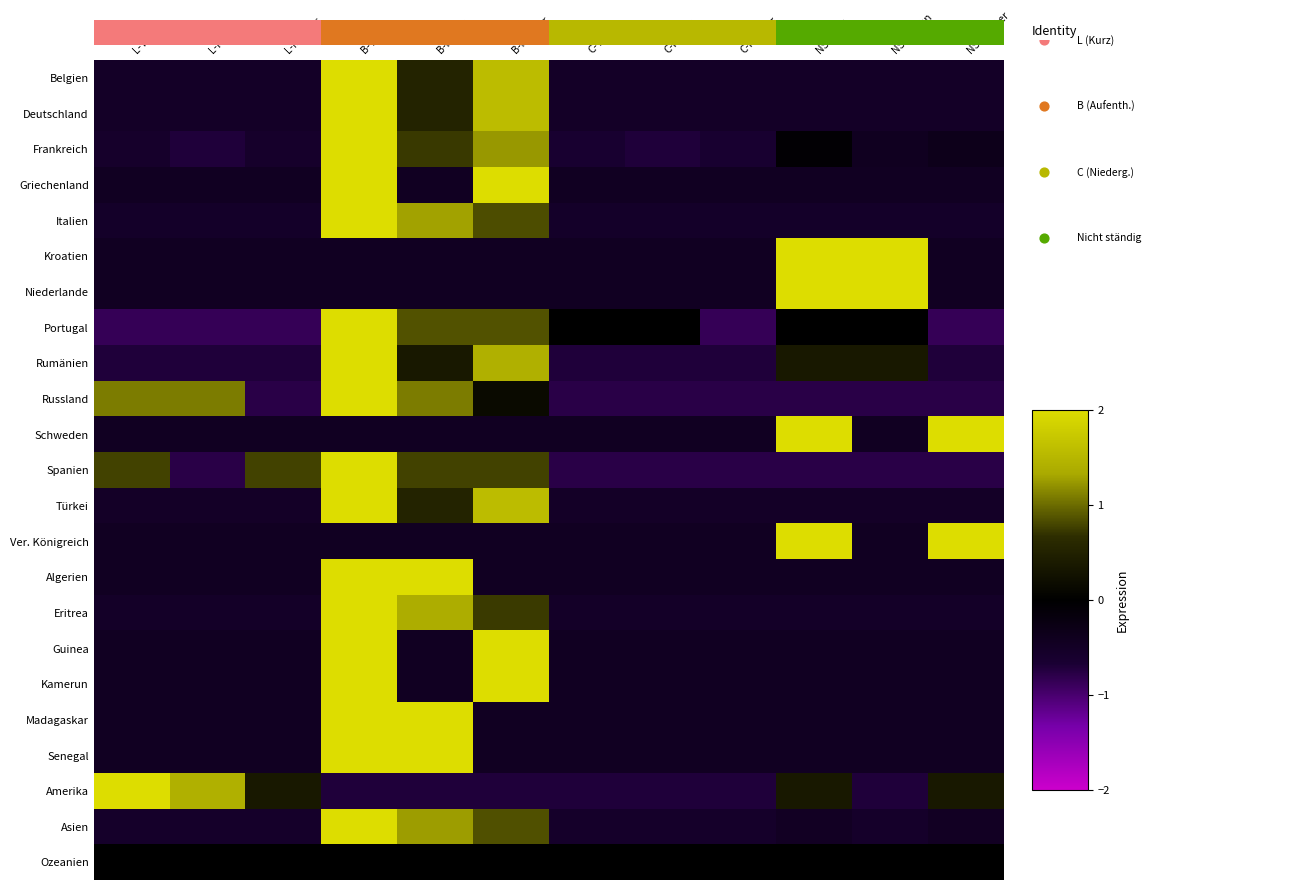

The Algerien series shows -0.4 at NS-Männer. True or false?

True